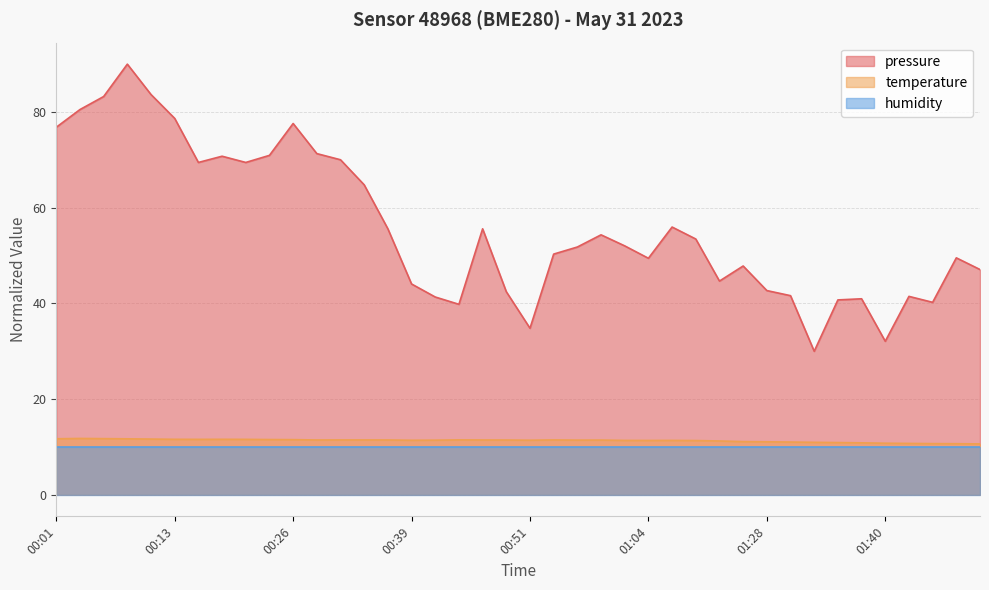

What are all the series names shown in the legend?

pressure, temperature, humidity